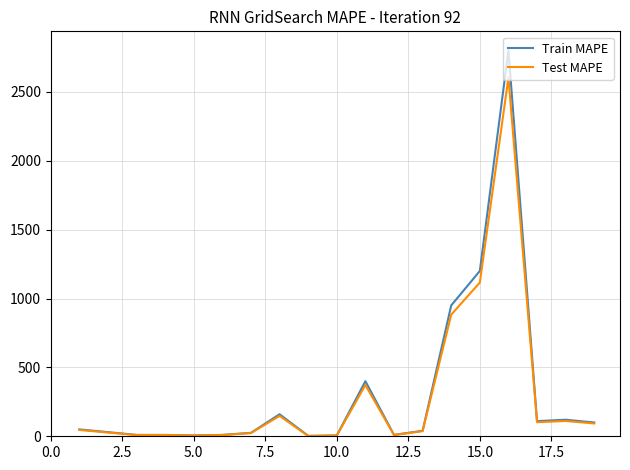

Which series has the widest spread of values?

Train MAPE